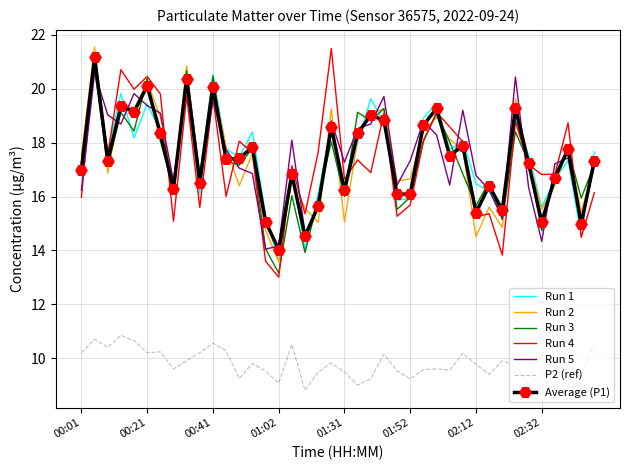

What is the maximum value for Average (P1)?

21.2